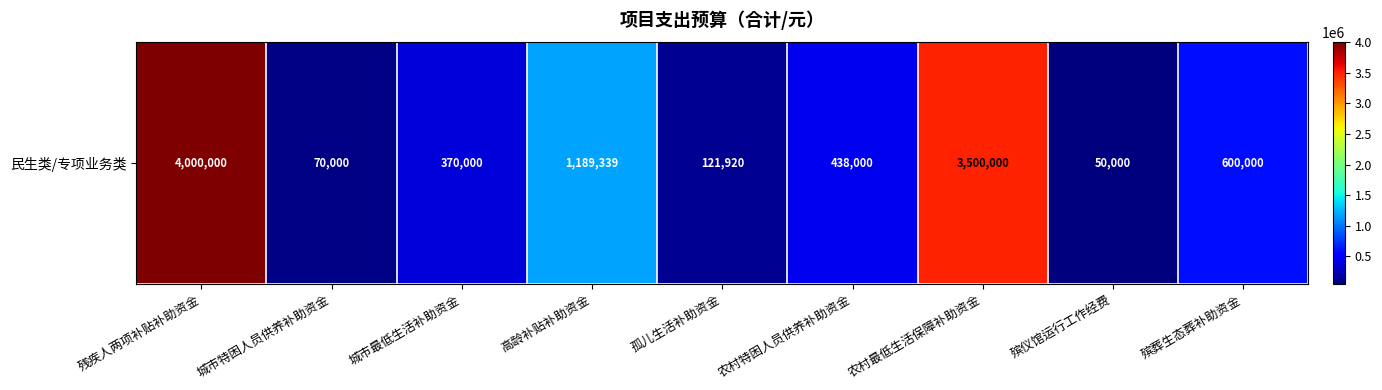

Read the value at 孤儿生活补助资金, to the nearest 100.

121900